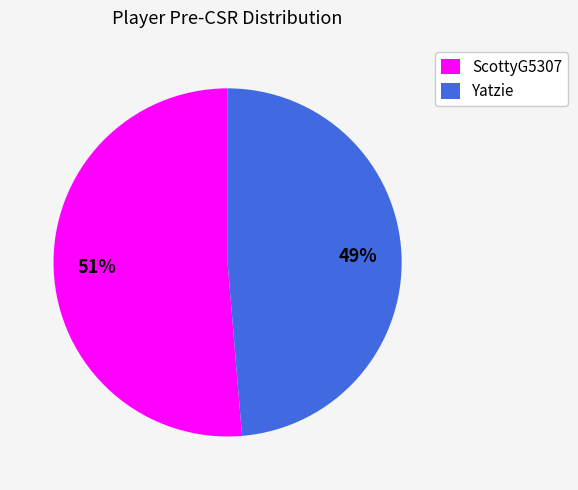

Which category has the biggest portion of the pie?

ScottyG5307